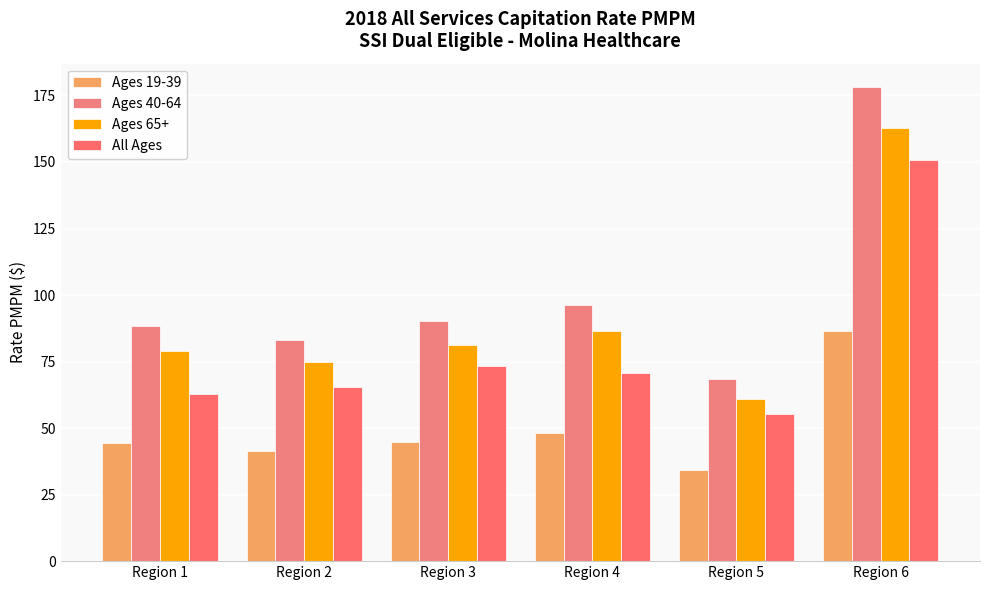

What is the sum of the Ages 65+ values at Region 2 and Region 5?

135.7